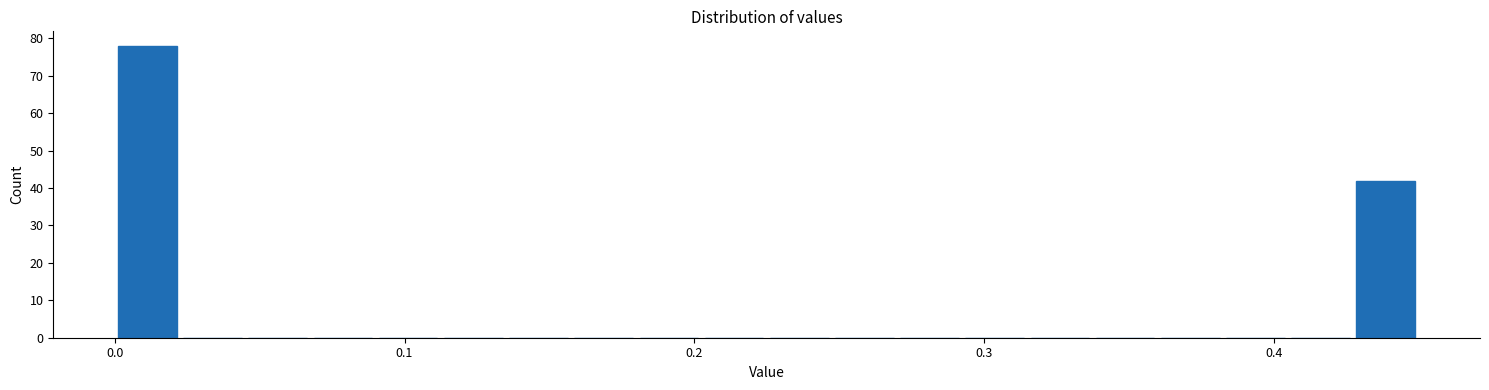

Around what value on the x-axis is the tallest bar? Give the approximate position of its centre, as read against the axis.

0.01